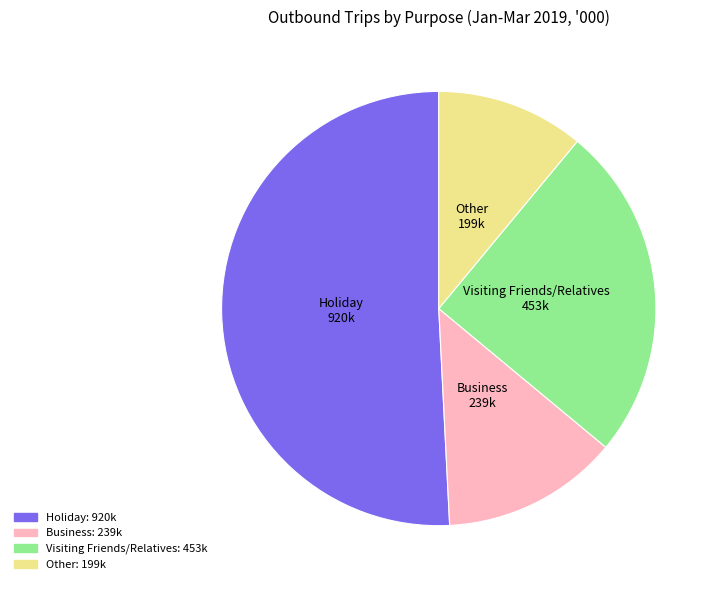

Does any single category account for the majority?

Yes